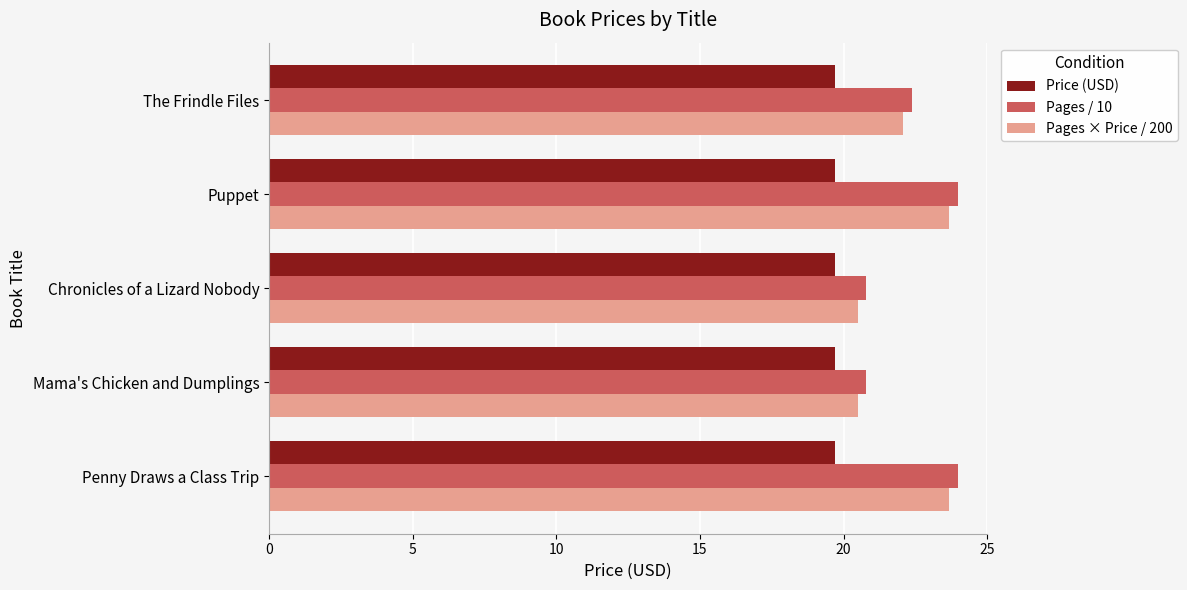

What is the difference between the maximum and second lowest values in the Pages × Price / 200 series?

3.2